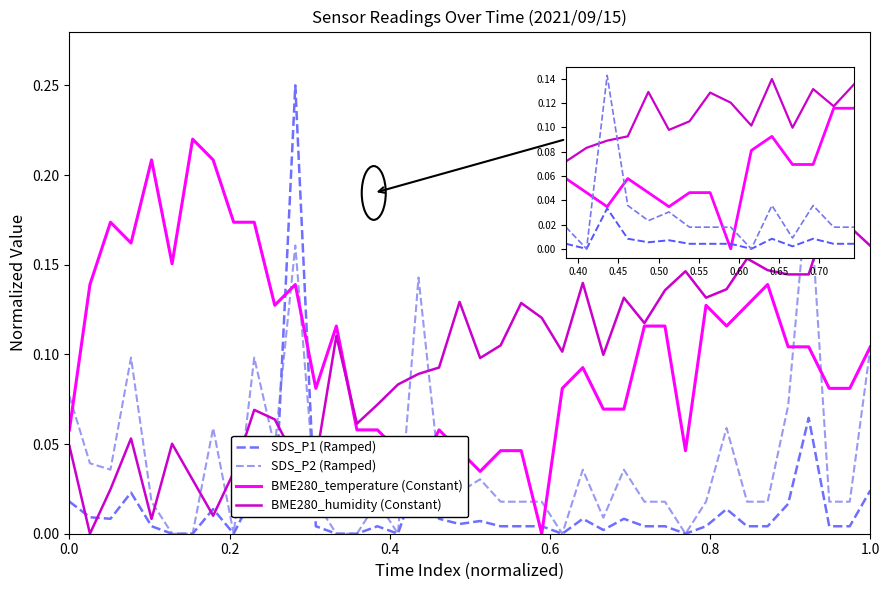

Which series has the widest spread of values?

SDS_P1 (Ramped)